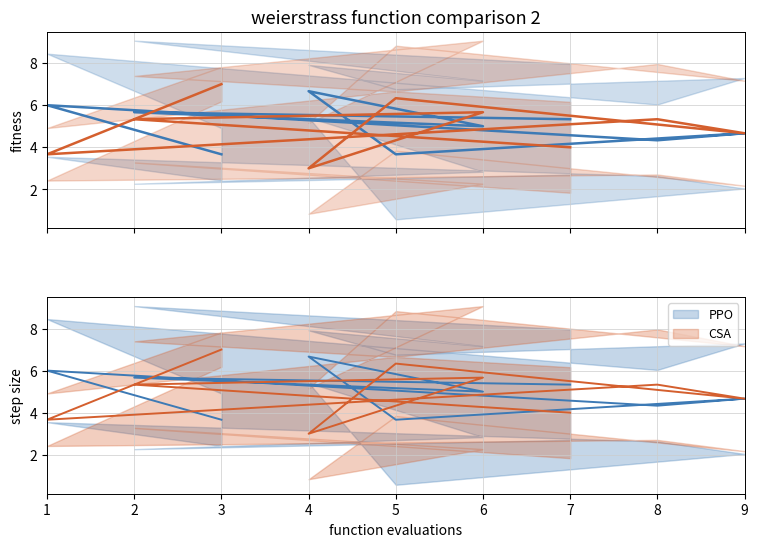

What is the difference between the PPO values at 4 and 1?

0.7